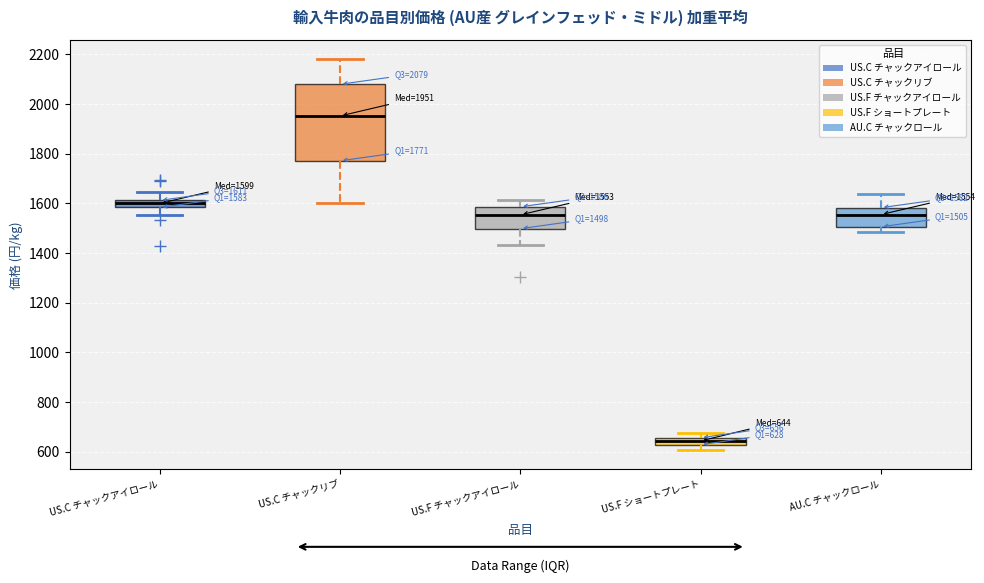

Which box has the highest median line?

US.C チャックリブ